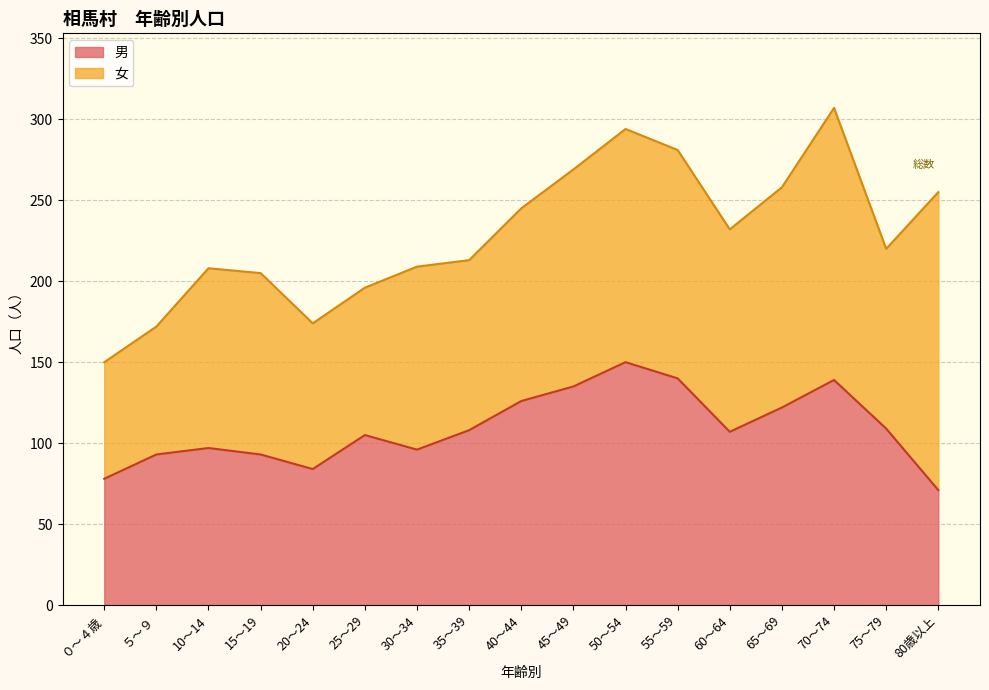

The value at 10～14 is 97. True or false?

True